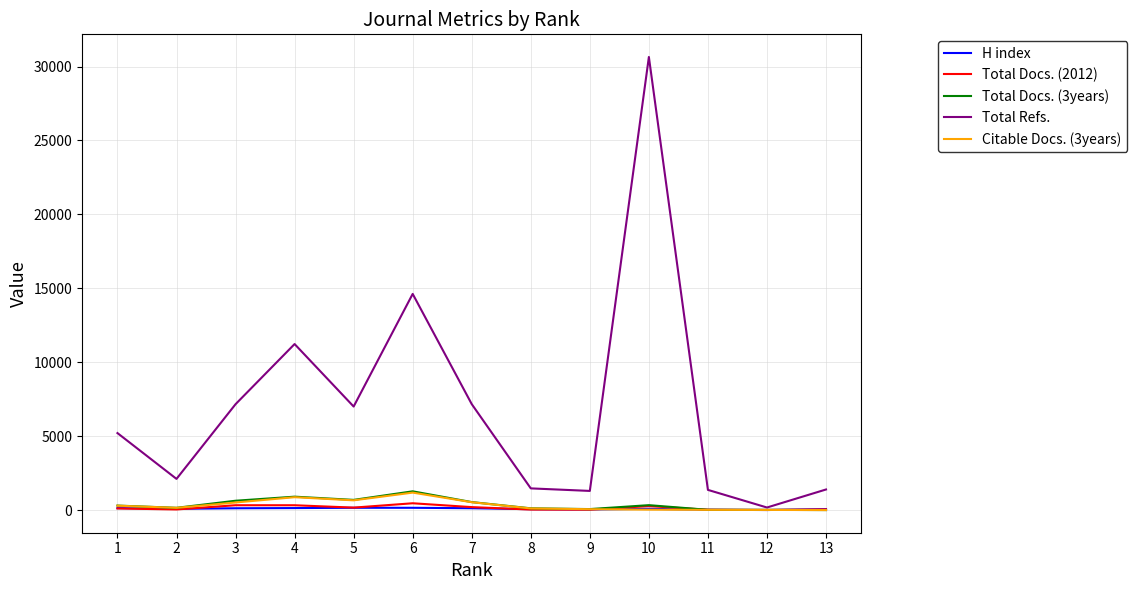

At which category is the sum across all series the highest?

10